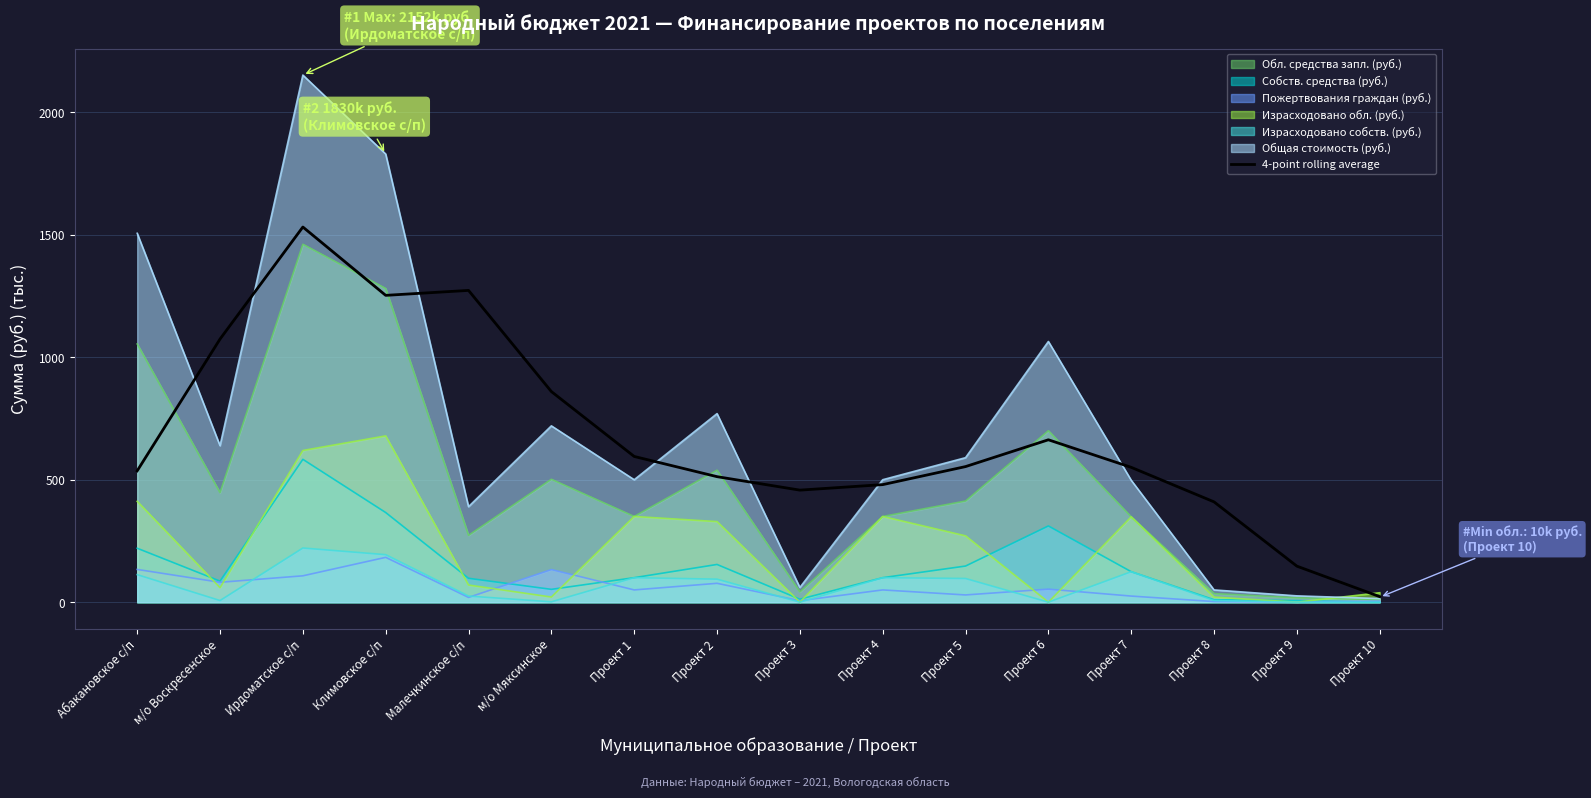

Reading left to right, transcribe all the data shown in this chart.

536.3	1074.4	1531.9	1252.8	1273.1	860.0	595.0	512.5	457.5	480.0	553.6	663.1	550.6	409.5	147.1	22.6